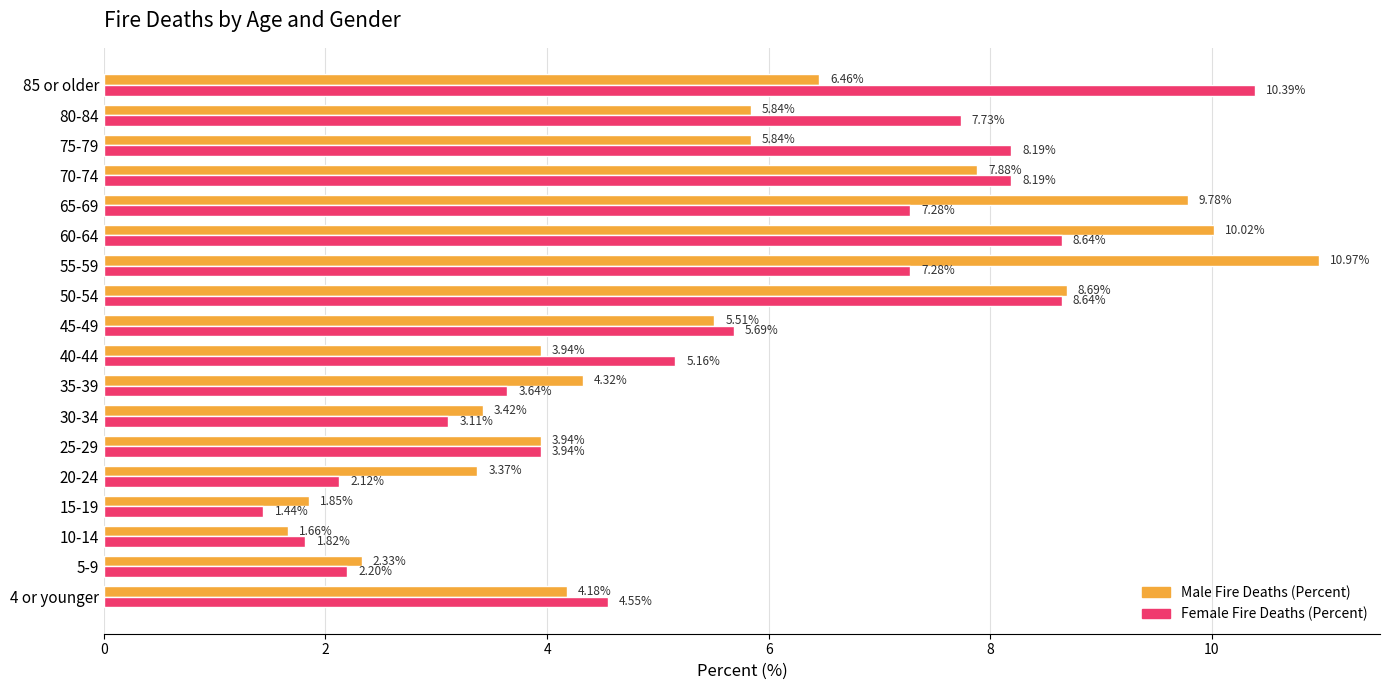

How many data points in Male Fire Deaths (Percent) are less than 5?

9